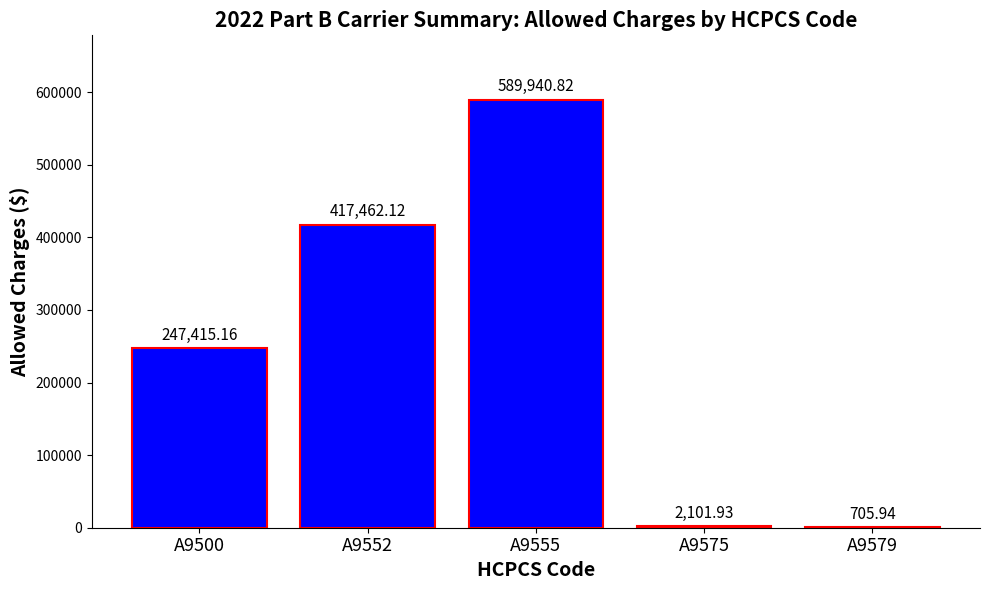

Reading right to left, transcribe all the data shown in this chart.

705.9	2101.9	589940.8	417462.1	247415.2